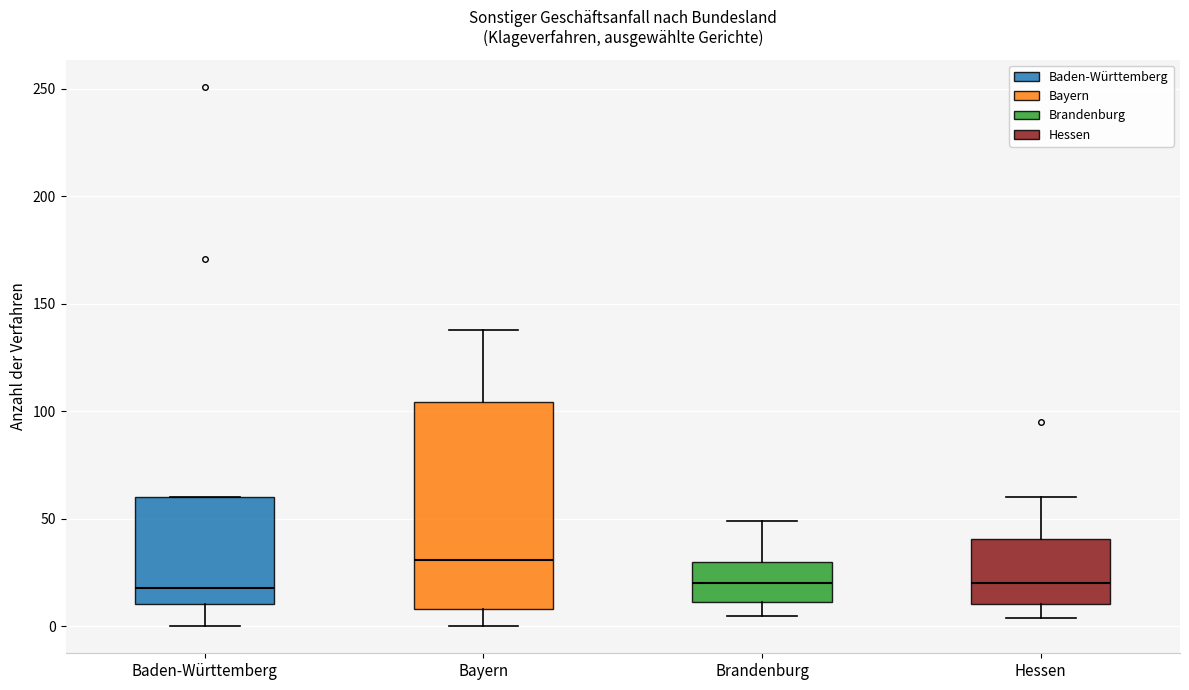

Comparing the boxes themselves (not the whiskers), which one is the tallest?

Bayern